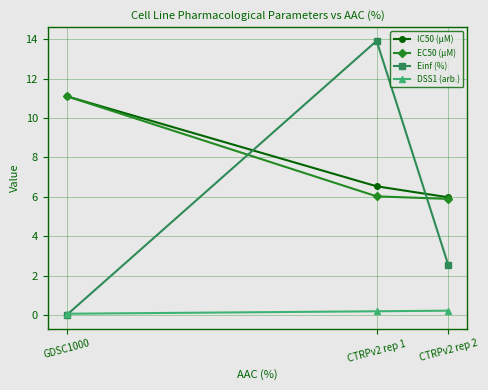

How many data points does each series have?

3